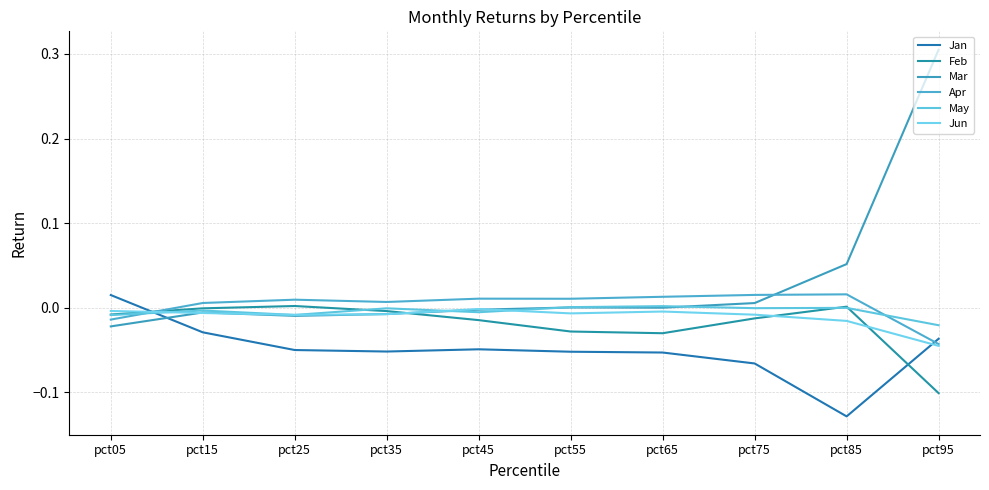

Reading right to left, what are all the values shown in this chart?

Jan: -0.0	-0.1	-0.1	-0.1	-0.1	-0.0	-0.1	-0.1	-0.0	0.0
Feb: -0.1	0.0	-0.0	-0.0	-0.0	-0.0	-0.0	0.0	-0.0	-0.0
Mar: 0.3	0.1	0.0	-0.0	0.0	-0.0	-0.0	-0.0	-0.0	-0.0
Apr: -0.0	0.0	0.0	0.0	0.0	0.0	0.0	0.0	0.0	-0.0
May: -0.0	-0.0	-0.0	0.0	0.0	-0.0	-0.0	-0.0	-0.0	-0.0
Jun: -0.0	-0.0	-0.0	-0.0	-0.0	-0.0	-0.0	-0.0	-0.0	-0.0